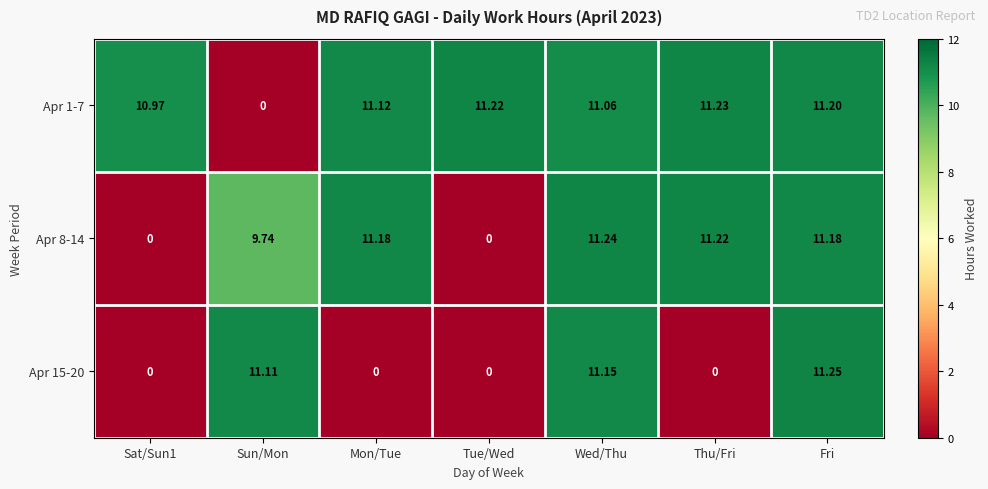

At which label does Apr 1-7 reach its peak?

Thu/Fri